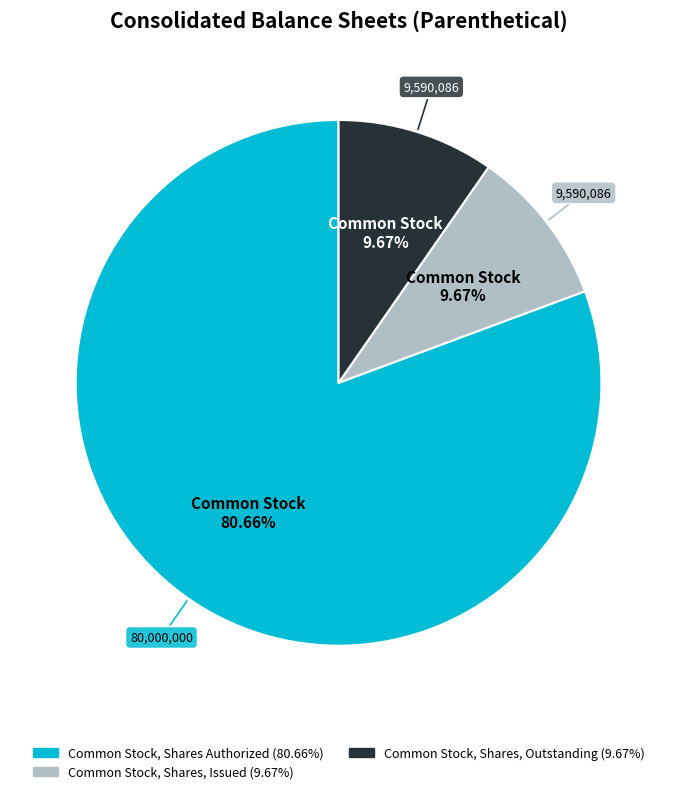

True or false: Common Stock, Shares, Issued accounts for 10% of the total.

True